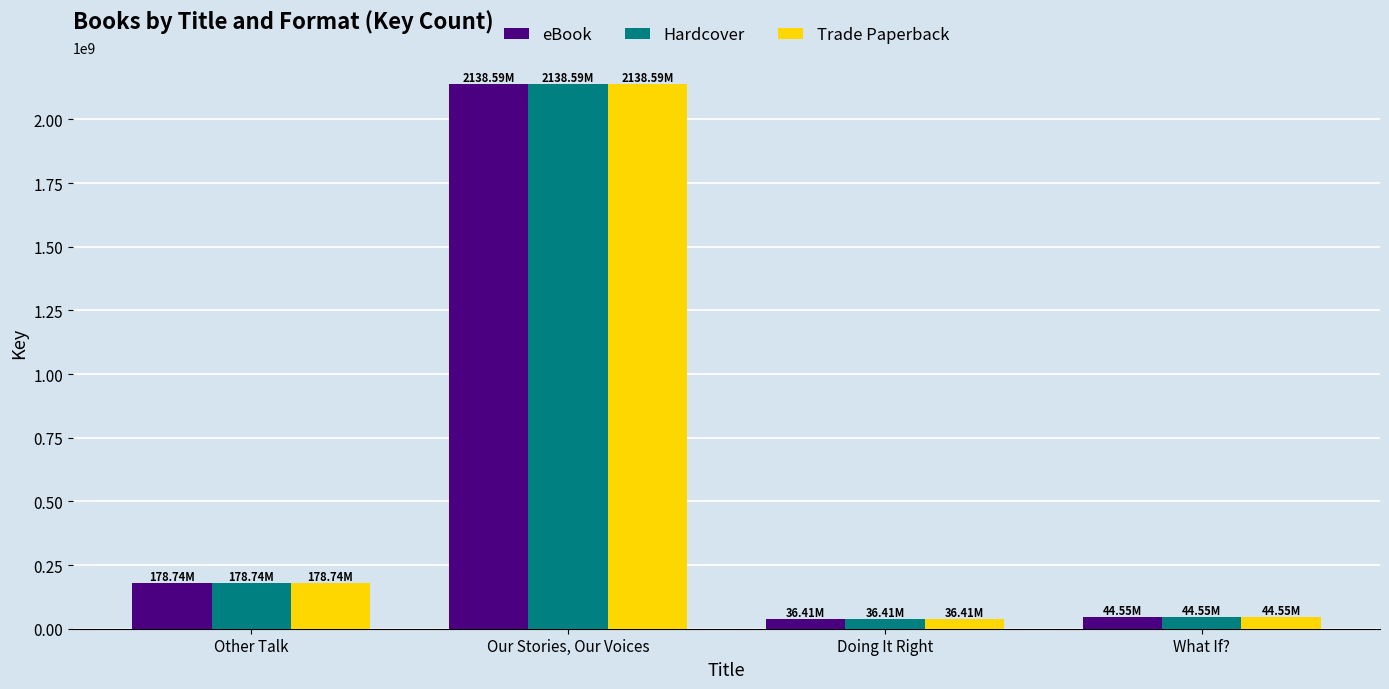

At which label is Hardcover closest to 1087504335?

Other Talk